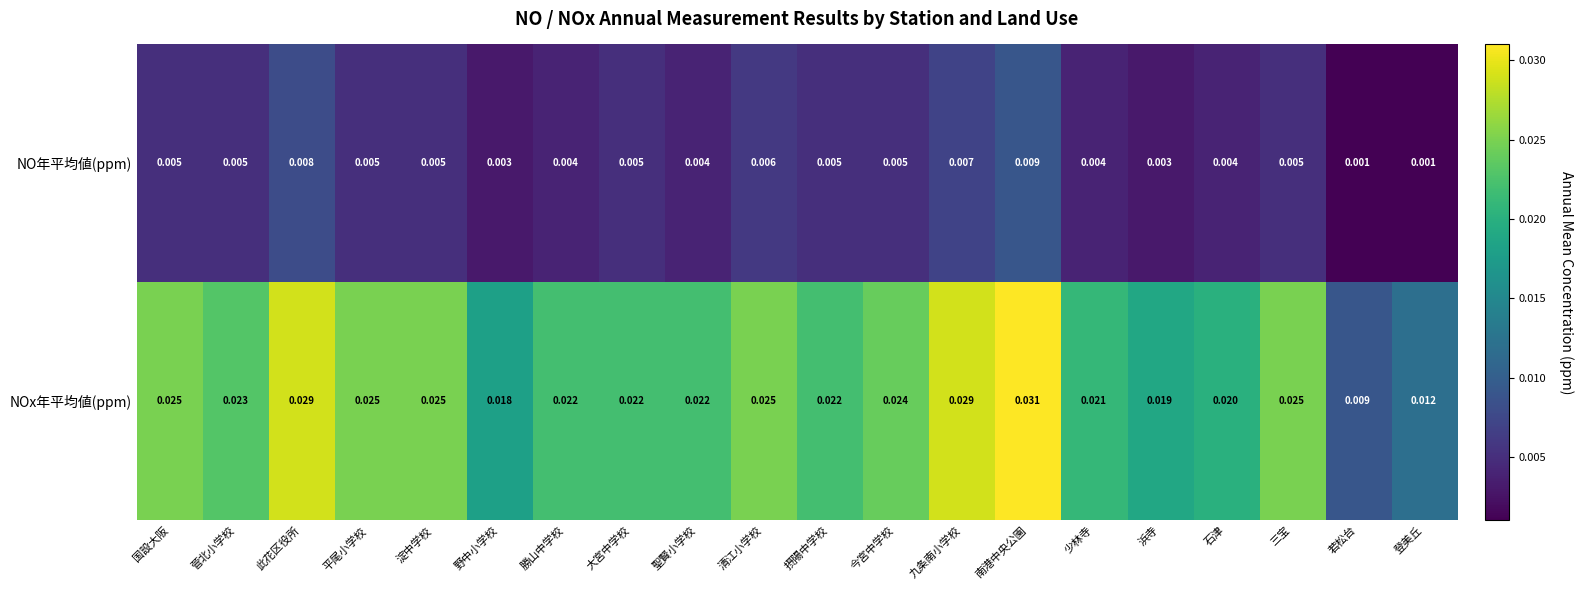

Between 摂陽中学校 and 南港中央公園, which series saw the biggest shift?

NOx年平均値(ppm)